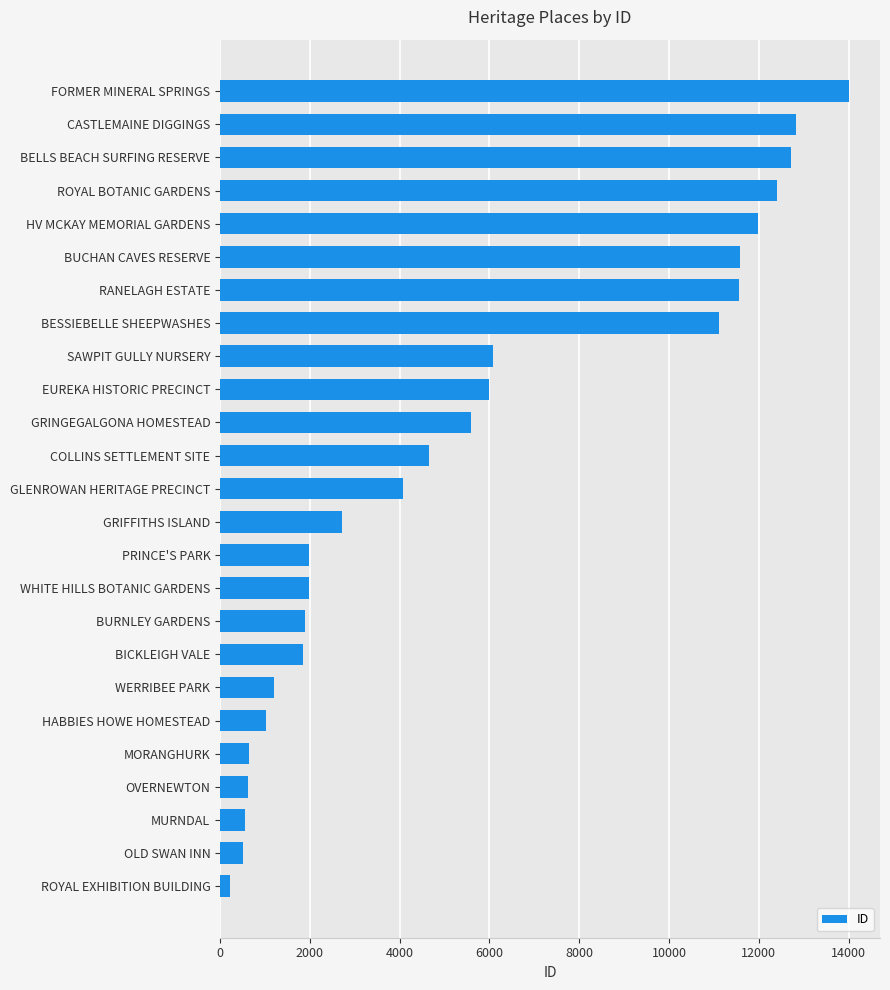

What value does the data have at FORMER MINERAL SPRINGS, to the nearest 50?

14000